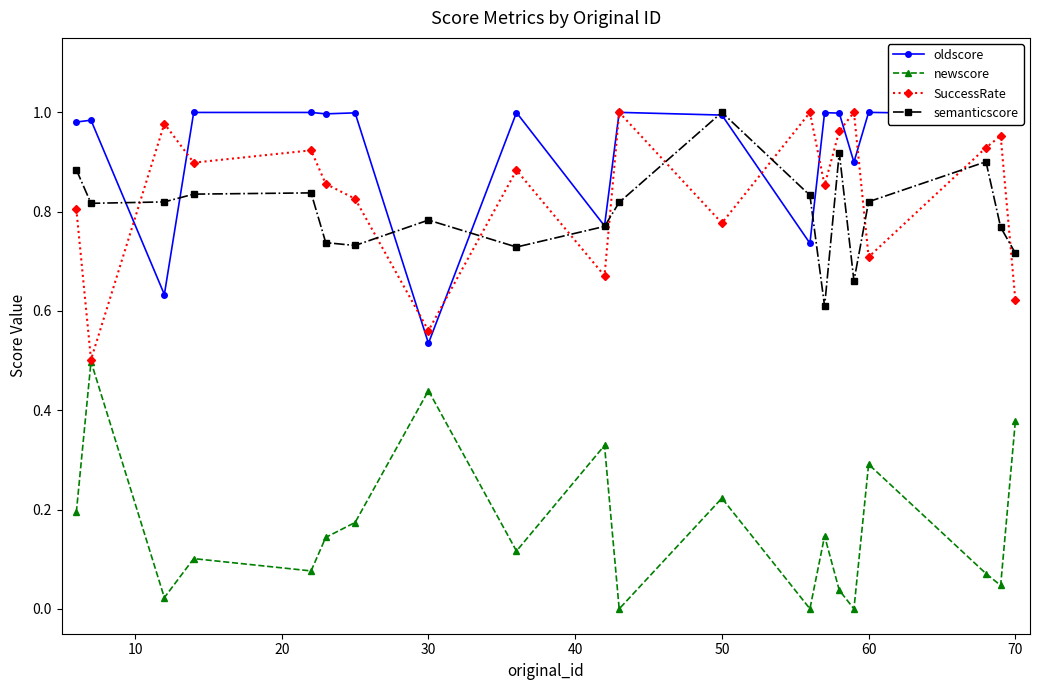

True or false: SuccessRate has more than 1 points higher than both neighbors.

True